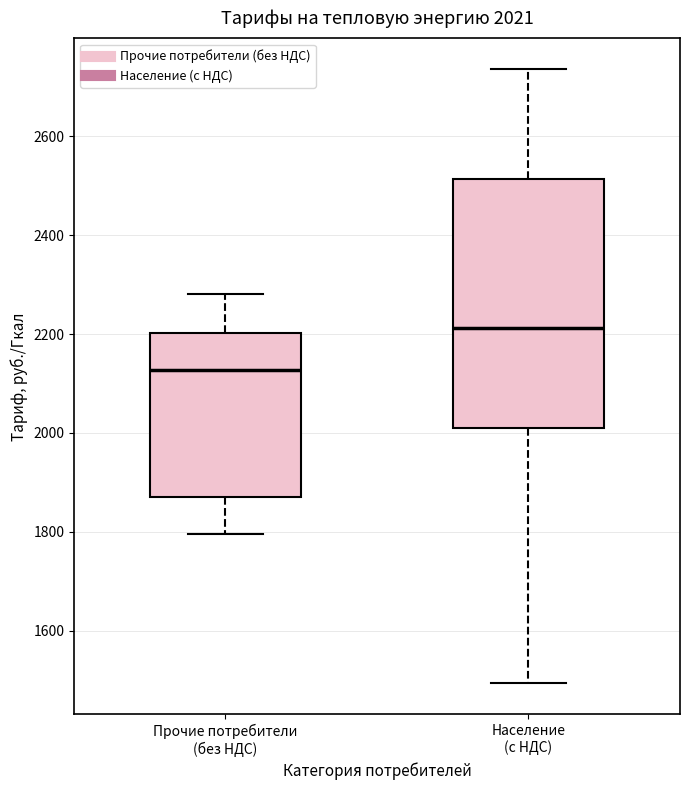

Comparing the boxes themselves (not the whiskers), which one is the tallest?

Население (с НДС)